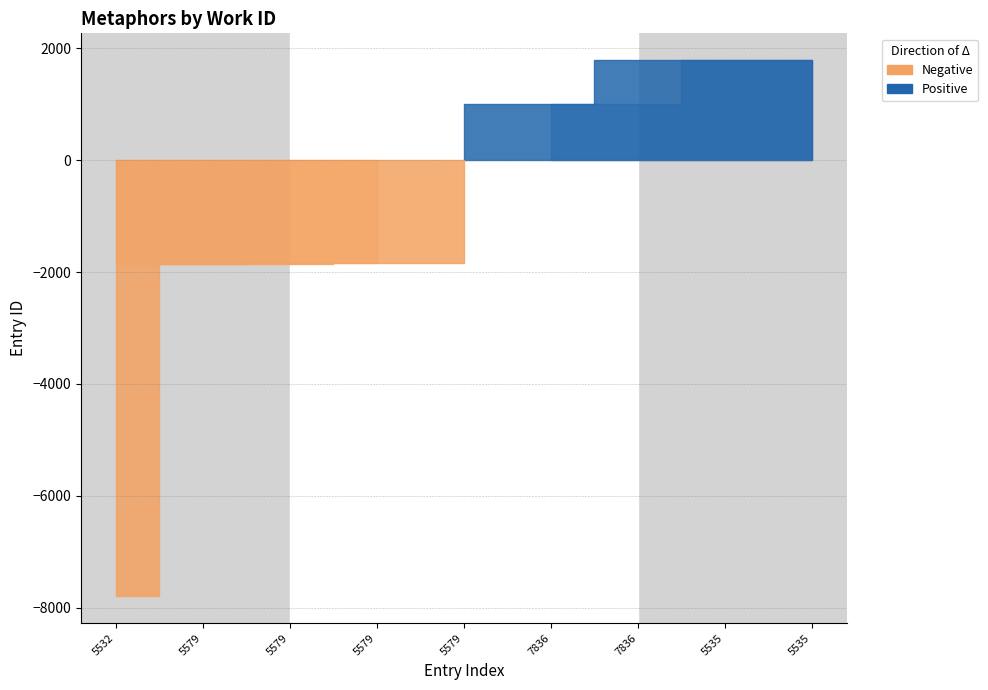

True or false: Negative and Positive intersect in this chart.

False